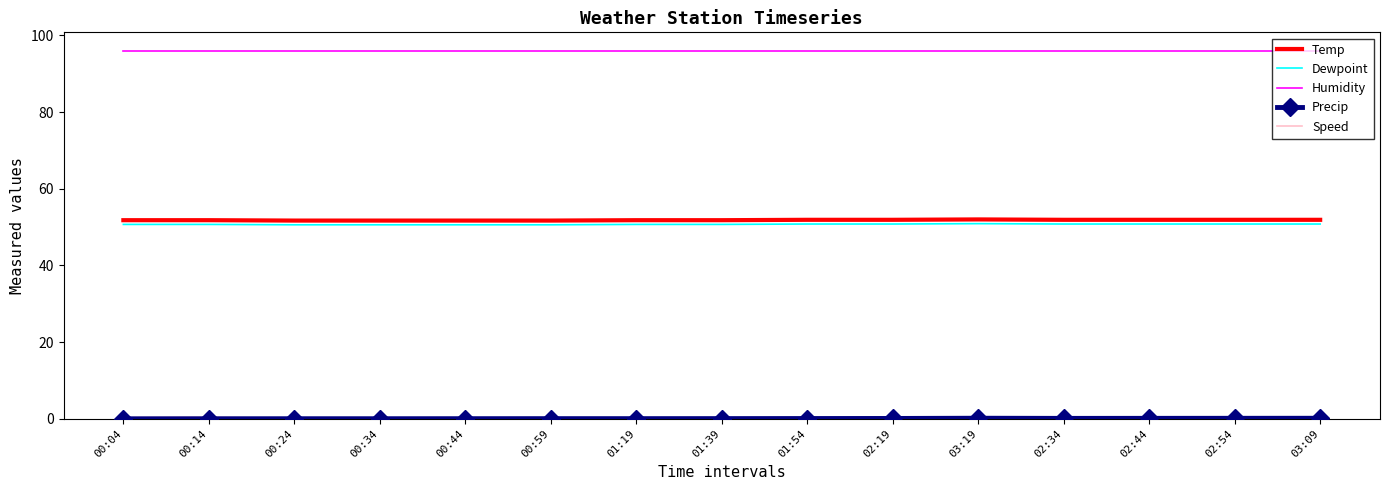

True or false: Dewpoint and Temp intersect in this chart.

False